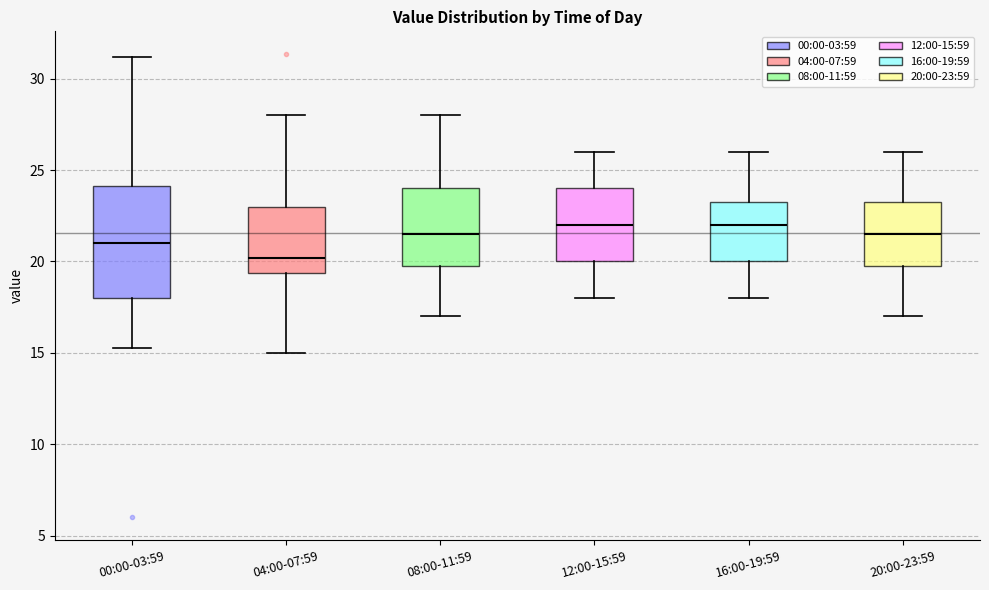

Which box has the lowest median line?

04:00-07:59